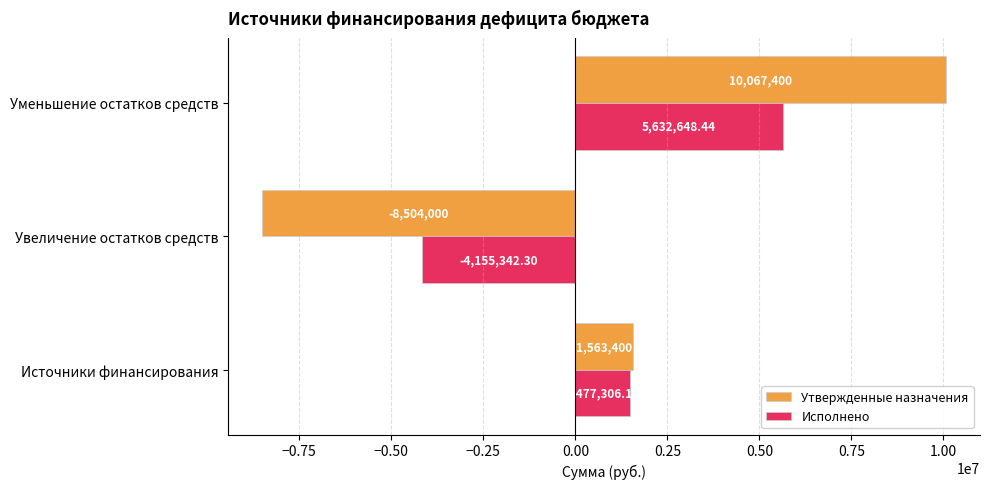

Which series has the widest spread of values?

Утвержденные назначения